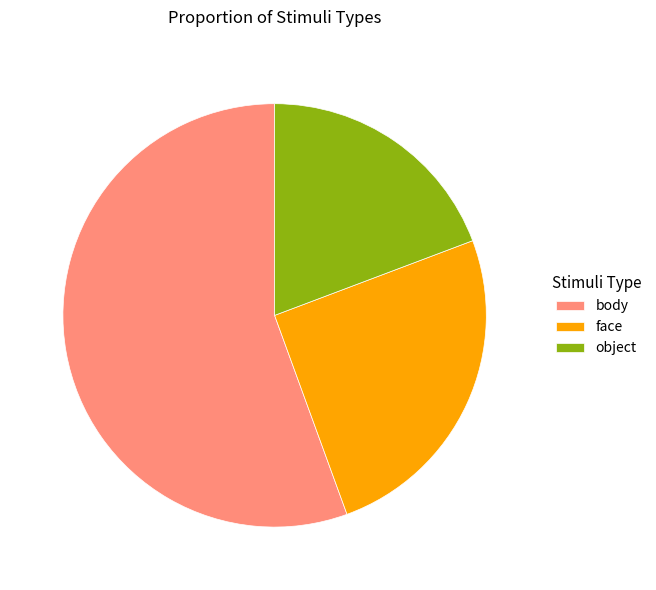

Combined, do face and object account for over 50%?

No